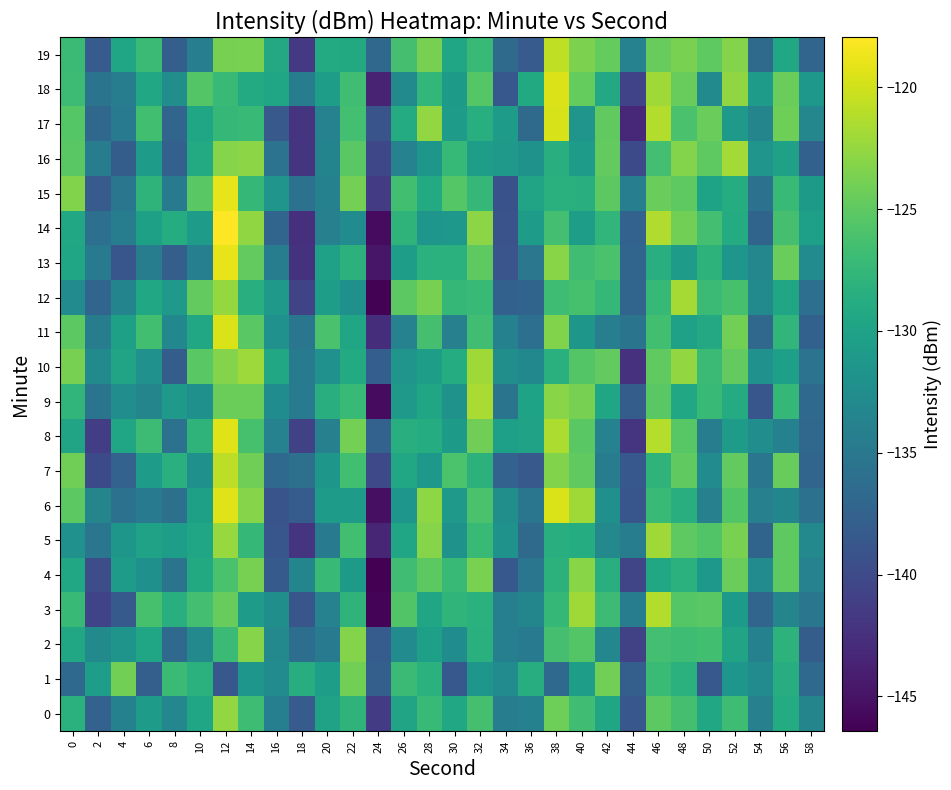

What is the spread (max minus min) of values at 58?

7.6